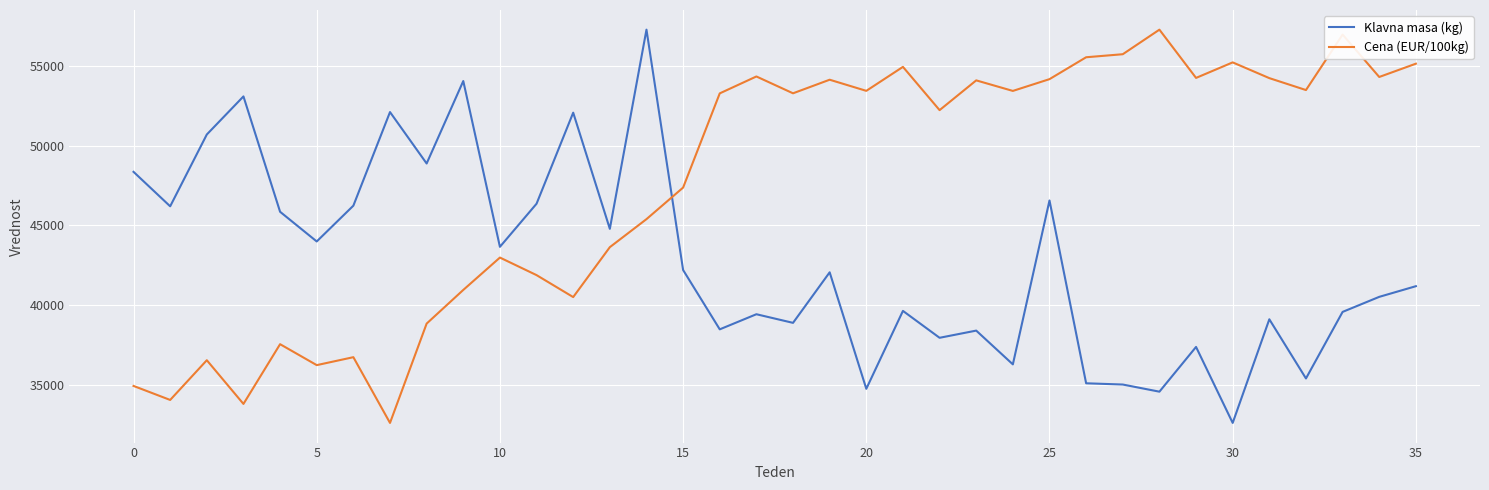

True or false: Cena (EUR/100kg) has more than 1 points higher than both neighbors.

True